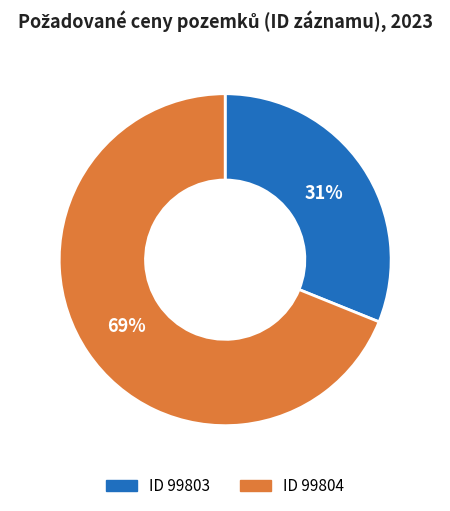

To the nearest percent, what is the difference between the largest and smallest slice percentages?

38%